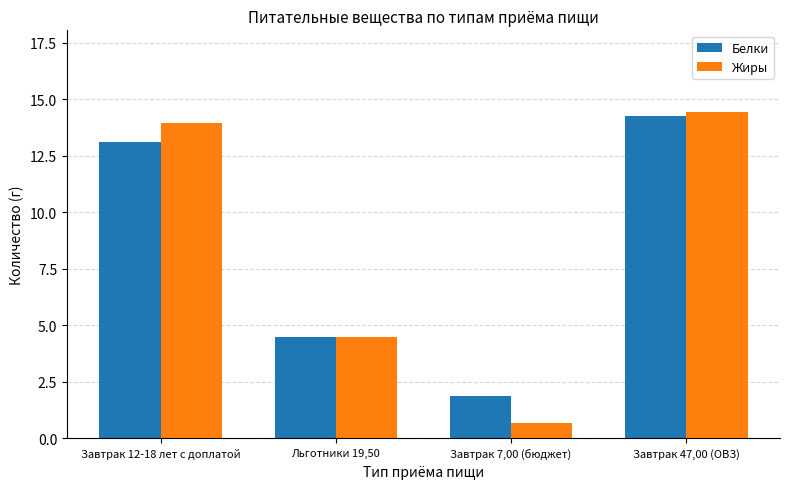

How many data points in Белки are above 13?

2